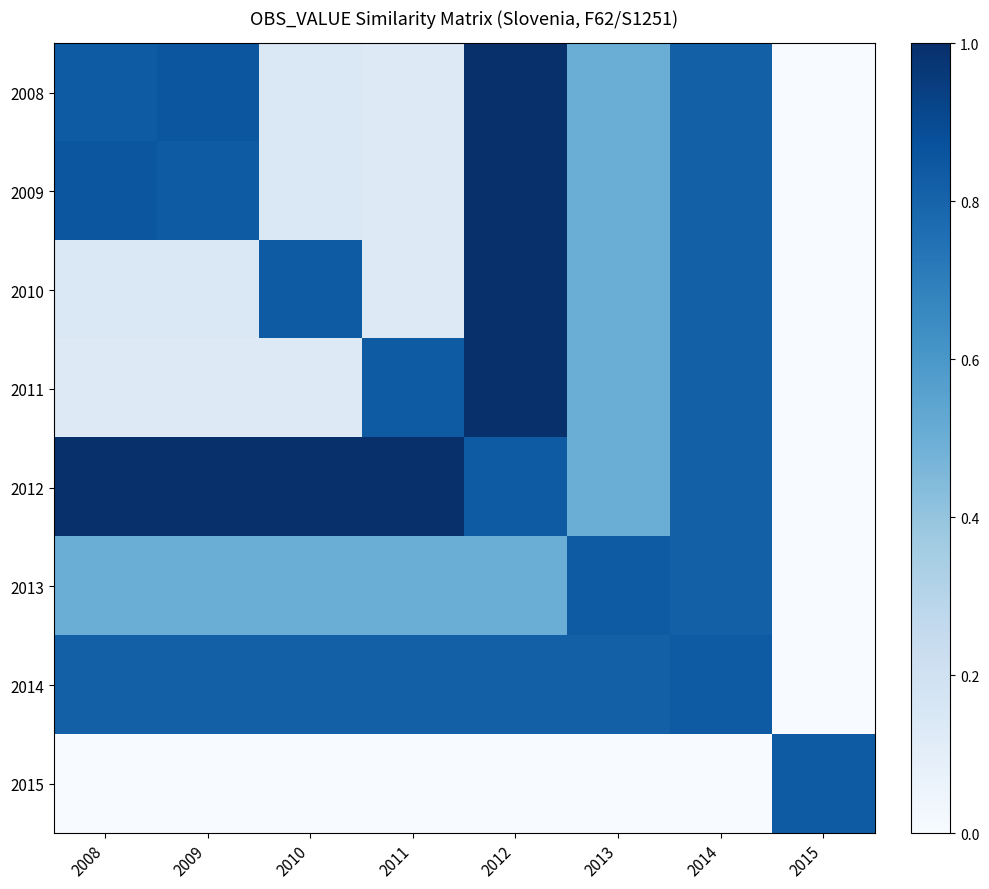

Reading left to right, transcribe all the data shown in this chart.

2008: 2008=0.8	2009=0.9	2010=0.1	2011=0.1	2012=1.0	2013=0.5	2014=0.8	2015=0.0
2009: 2008=0.9	2009=0.8	2010=0.1	2011=0.1	2012=1.0	2013=0.5	2014=0.8	2015=0.0
2010: 2008=0.1	2009=0.1	2010=0.8	2011=0.1	2012=1.0	2013=0.5	2014=0.8	2015=0.0
2011: 2008=0.1	2009=0.1	2010=0.1	2011=0.8	2012=1.0	2013=0.5	2014=0.8	2015=0.0
2012: 2008=1.0	2009=1.0	2010=1.0	2011=1.0	2012=0.8	2013=0.5	2014=0.8	2015=0.0
2013: 2008=0.5	2009=0.5	2010=0.5	2011=0.5	2012=0.5	2013=0.8	2014=0.8	2015=0.0
2014: 2008=0.8	2009=0.8	2010=0.8	2011=0.8	2012=0.8	2013=0.8	2014=0.8	2015=0.0
2015: 2008=0.0	2009=0.0	2010=0.0	2011=0.0	2012=0.0	2013=0.0	2014=0.0	2015=0.8